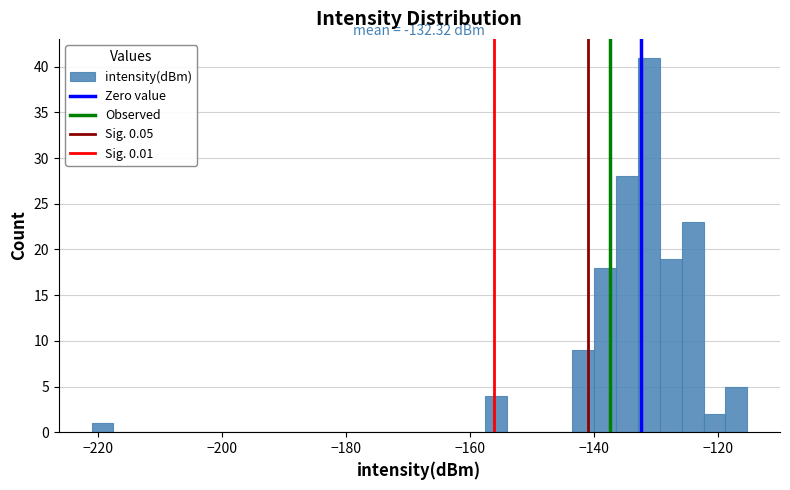

Read against the x-axis, roughly where is the centre of the tallest bar?

-132